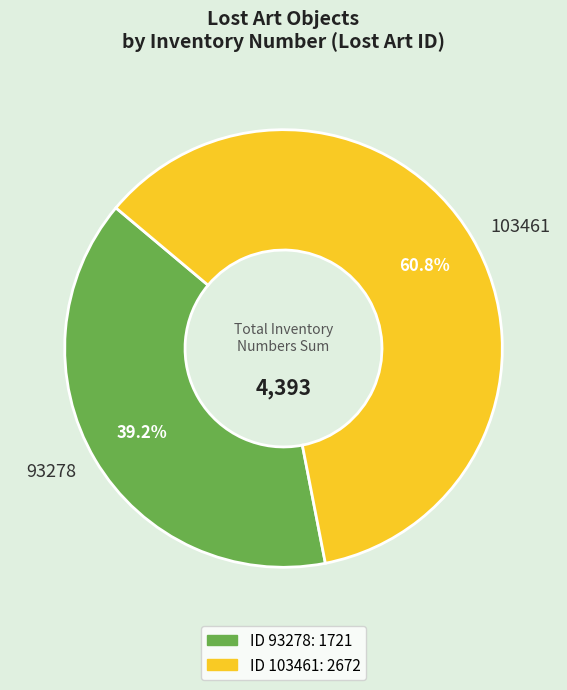

Approximately how many times larger is the value at 103461 compared to 93278?

1.6